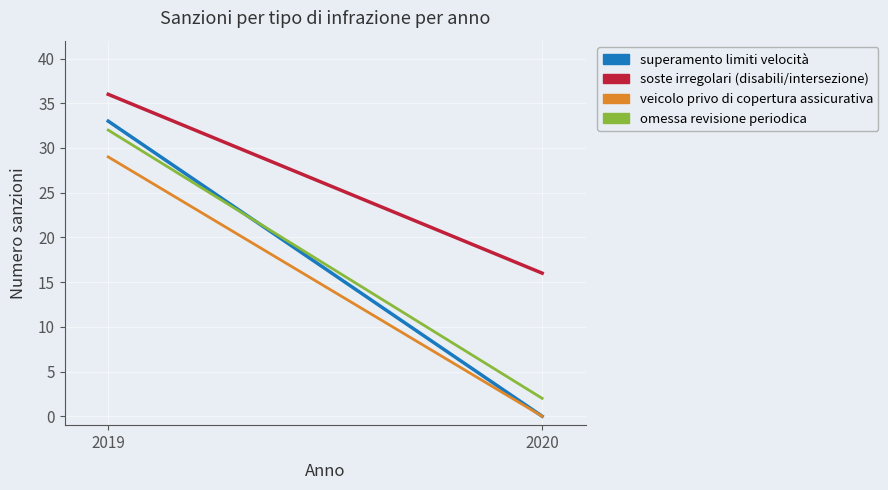

Is it true that soste irregolari (disabili/intersezione) equals 16 at 2020?

True